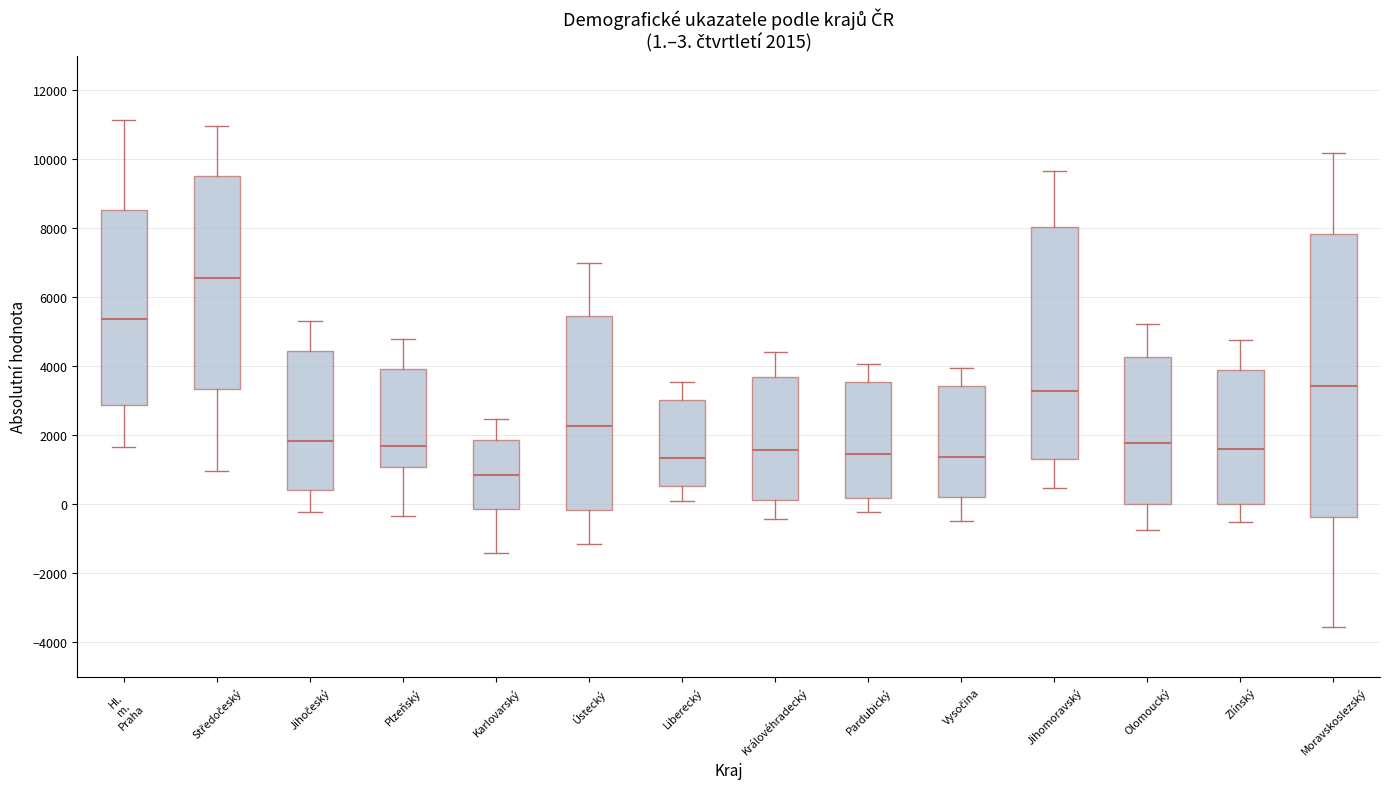

Which box's median line is the lowest?

Karlovarský